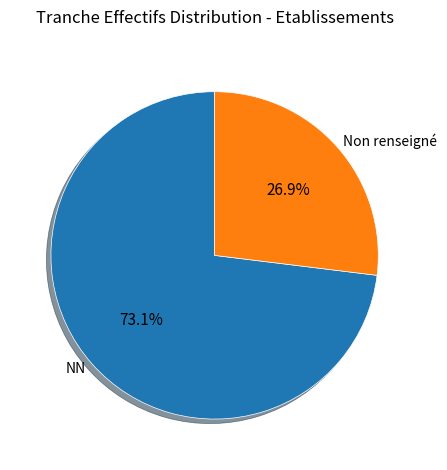

What is the largest slice in the pie chart?

NN